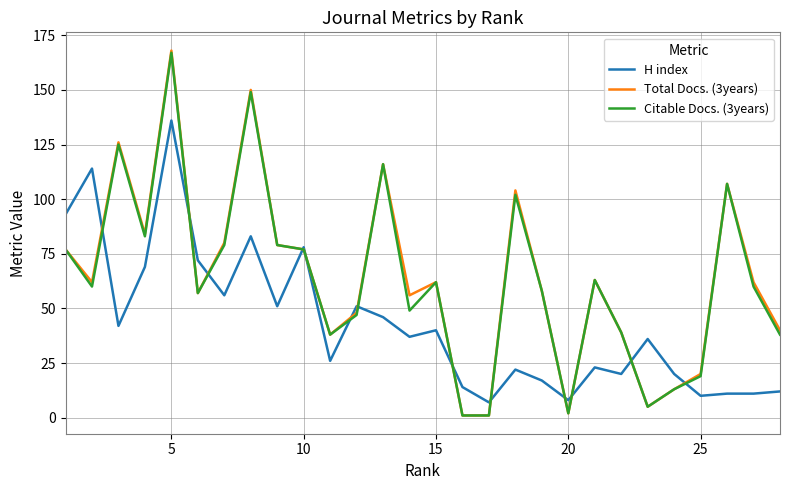

Which series has the largest range (max minus min)?

Total Docs. (3years)